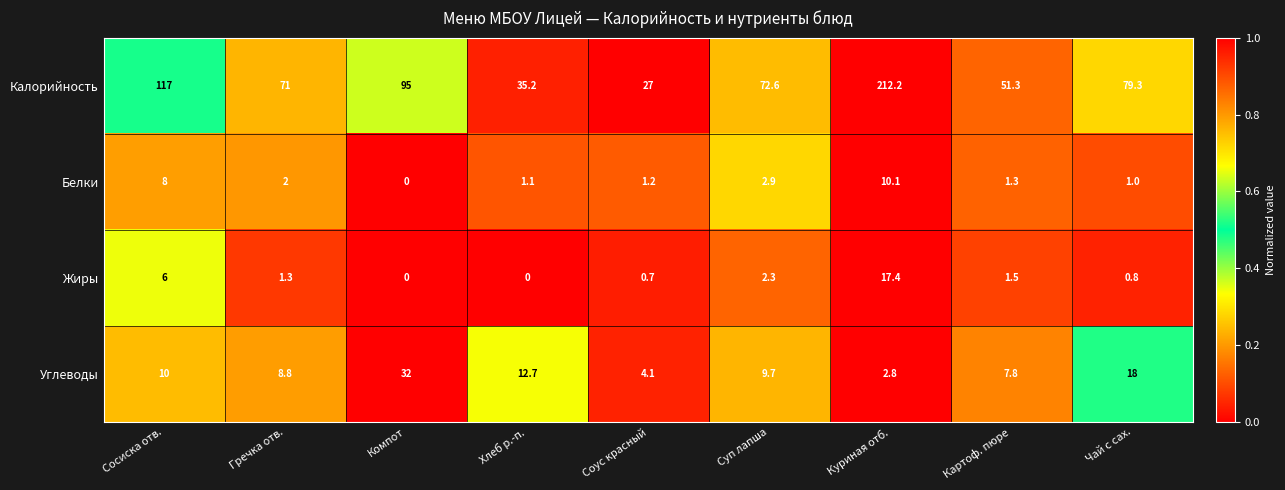

Between Гречка отв. and Соус красный, which series saw the biggest shift?

Калорийность